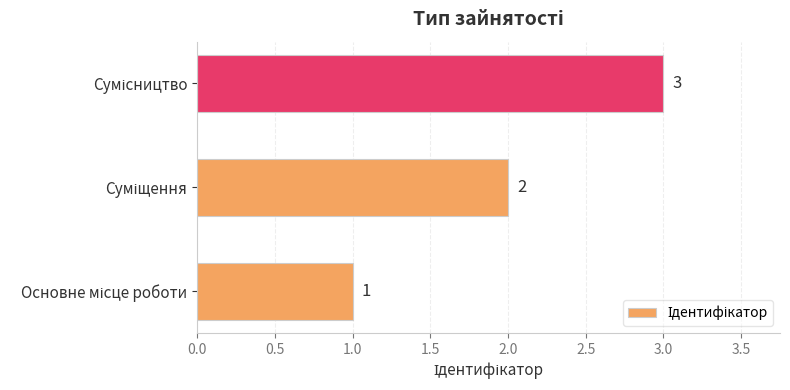

What is the sum of all values?

6